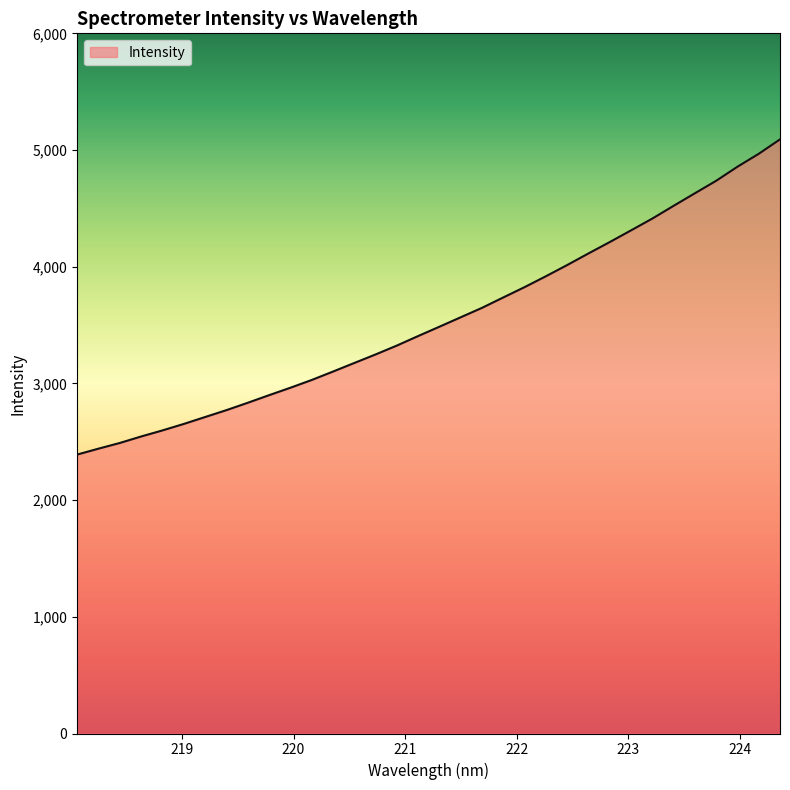

What is the smallest value displayed?

2390.3